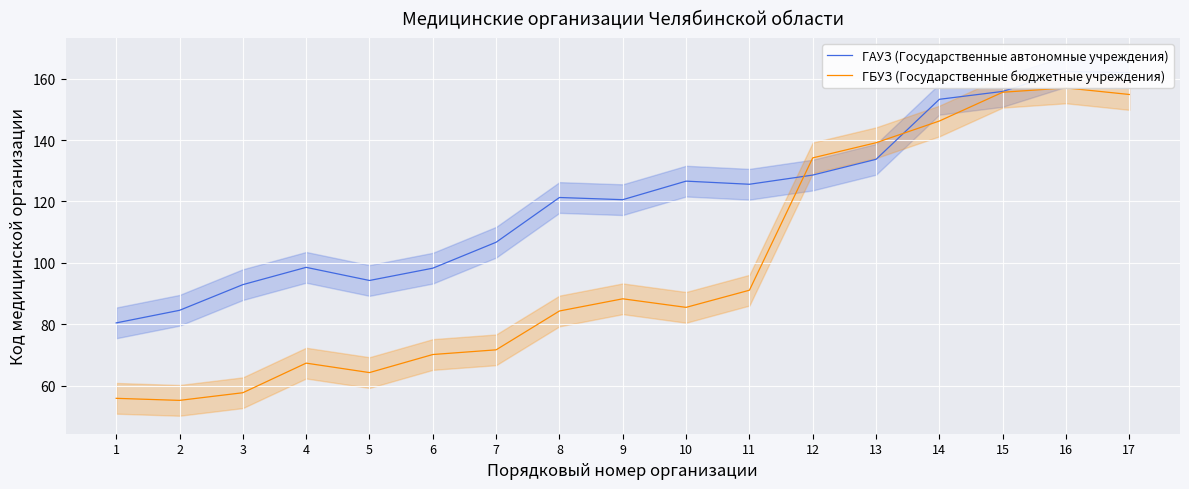

Reading right to left, what are all the values shown in this chart?

ГАУЗ (Государственные автономные учреждения): 162.0	162.3	155.8	153.3	133.7	128.6	125.6	126.6	120.6	121.3	106.7	98.3	94.3	98.6	92.9	84.6	80.5
ГБУЗ (Государственные бюджетные учреждения): 154.8	157.0	155.6	146.2	139.1	134.2	91.1	85.5	88.3	84.4	71.7	70.2	64.3	67.4	57.8	55.3	55.9